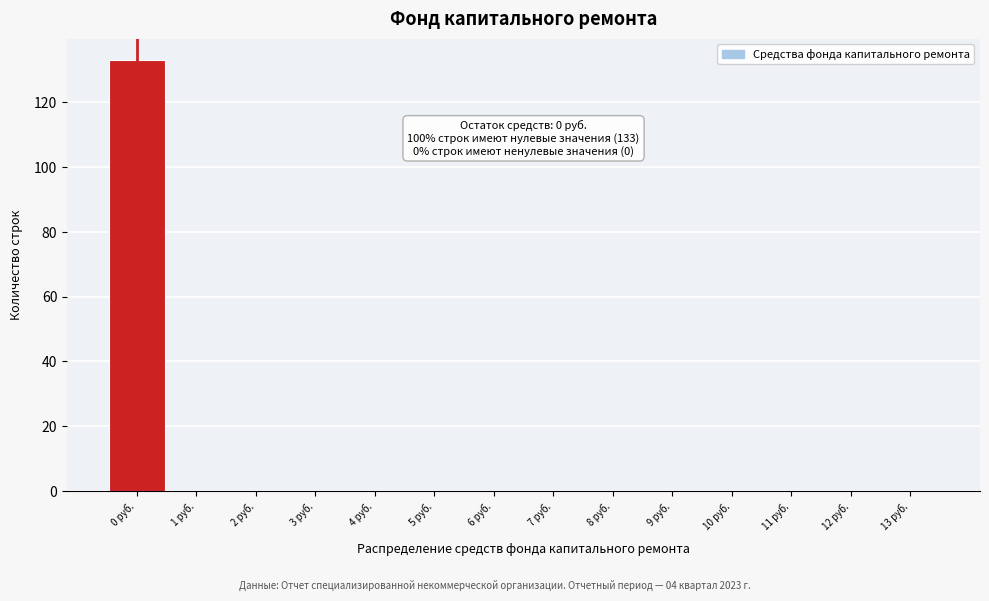

Over which range of the x-axis is the bar tallest?

-0.5 to 0.5